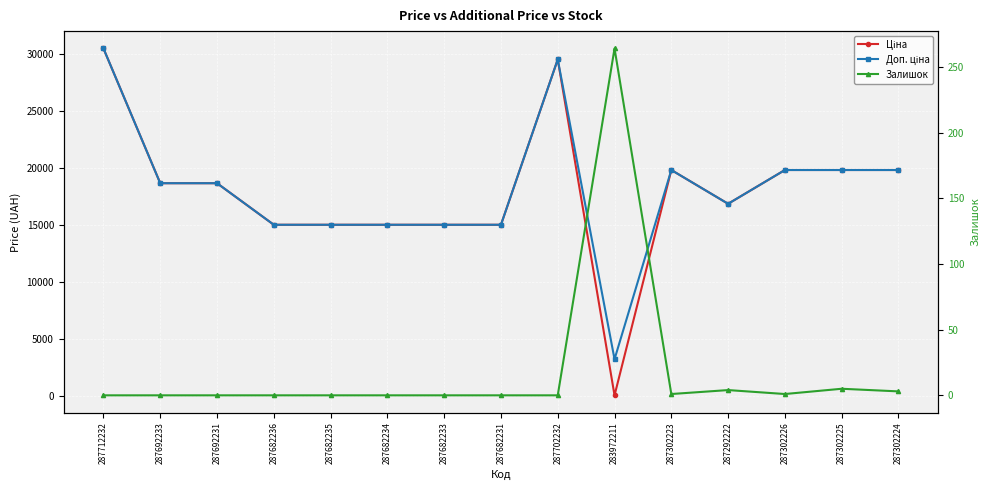

How many lines are shown in the chart?

3